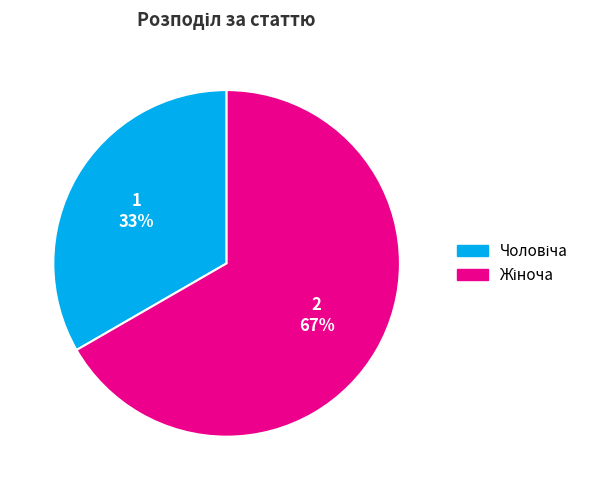

Count the number of slices in the pie.

2